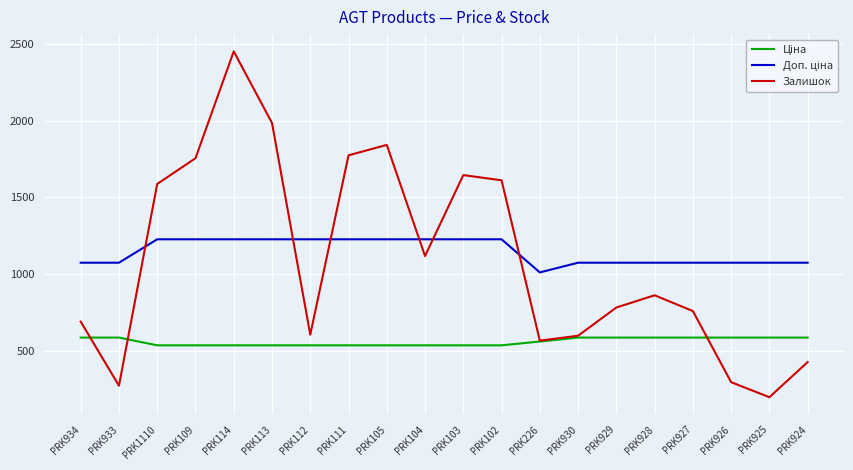

Is it true that Залишок equals 566.0 at PRK226?

True